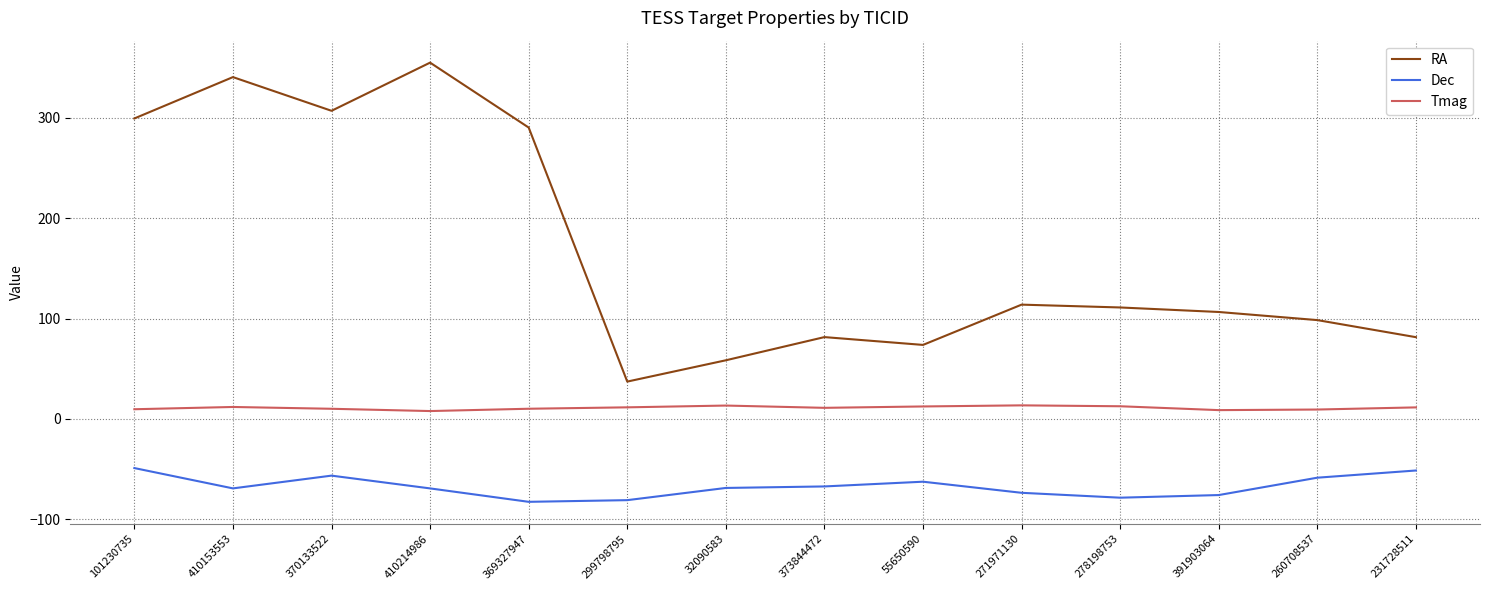

What value does the RA series have at 32090583?

58.4